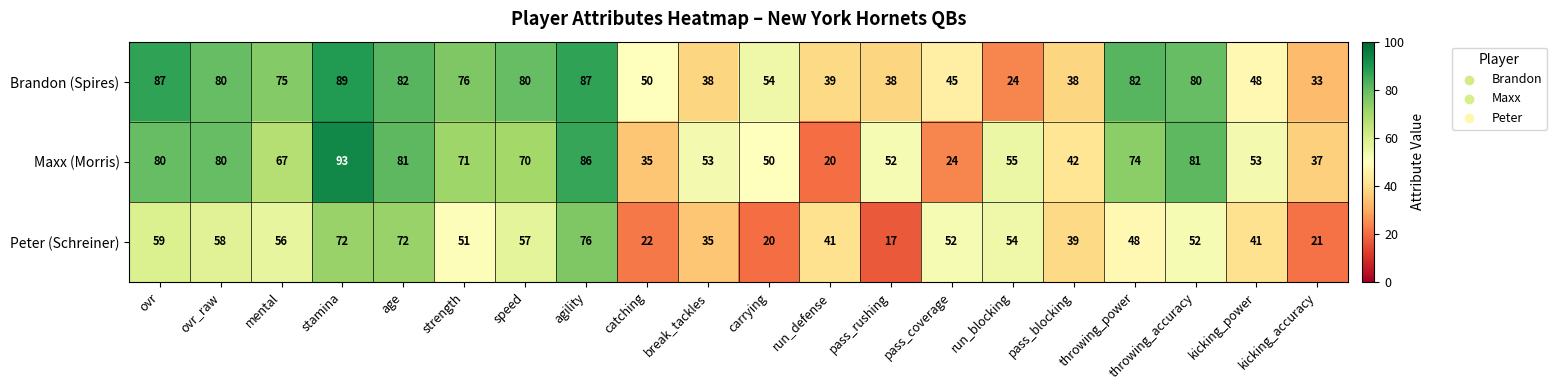

Is the value of Maxx (Morris) at catching greater than the value of Peter (Schreiner) at throwing_power?

No